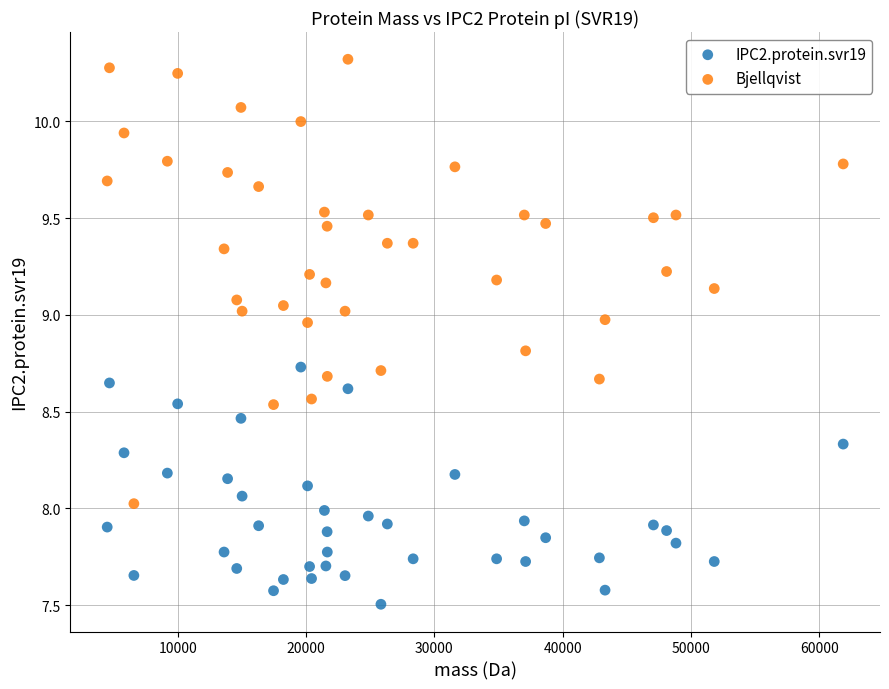

What is the X range (max minus min) for the scatter plot?

57368.8